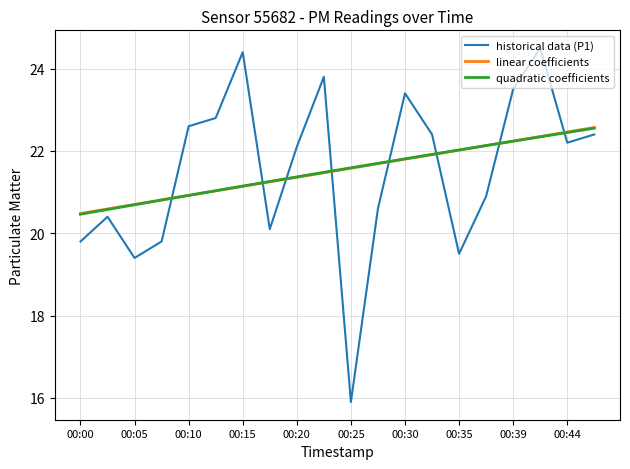

Rank the categories by value from lowest to highest.

00:25, 00:05, 00:35, 00:00, 00:08, 00:17, 00:03, 00:27, 00:37, 00:20, 00:44, 00:32, 00:47, 00:10, 00:12, 00:30, 00:39, 00:22, 00:15, 00:42